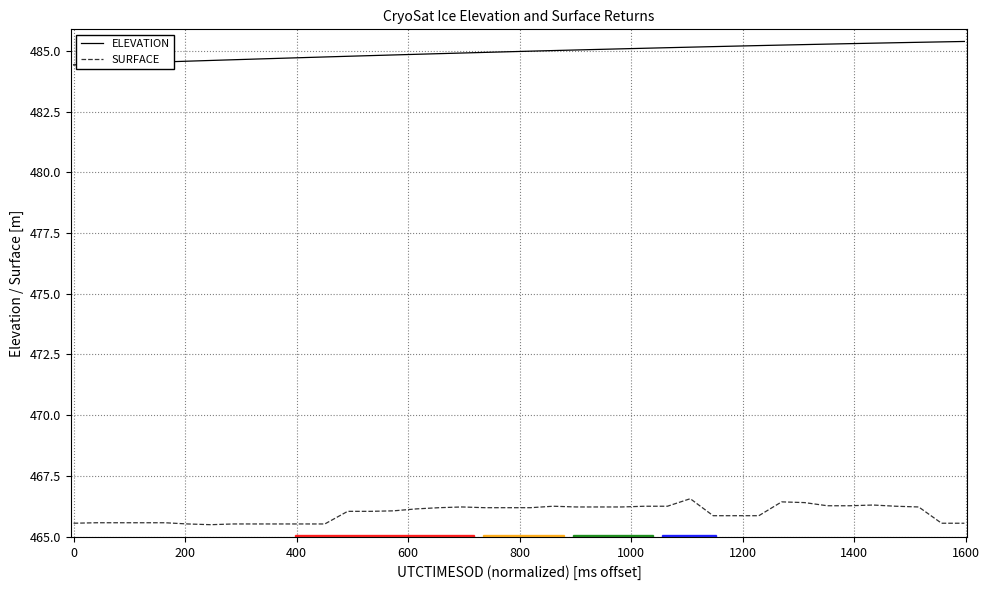

Rank the series by their average value, from lowest to highest.

SURFACE, ELEVATION